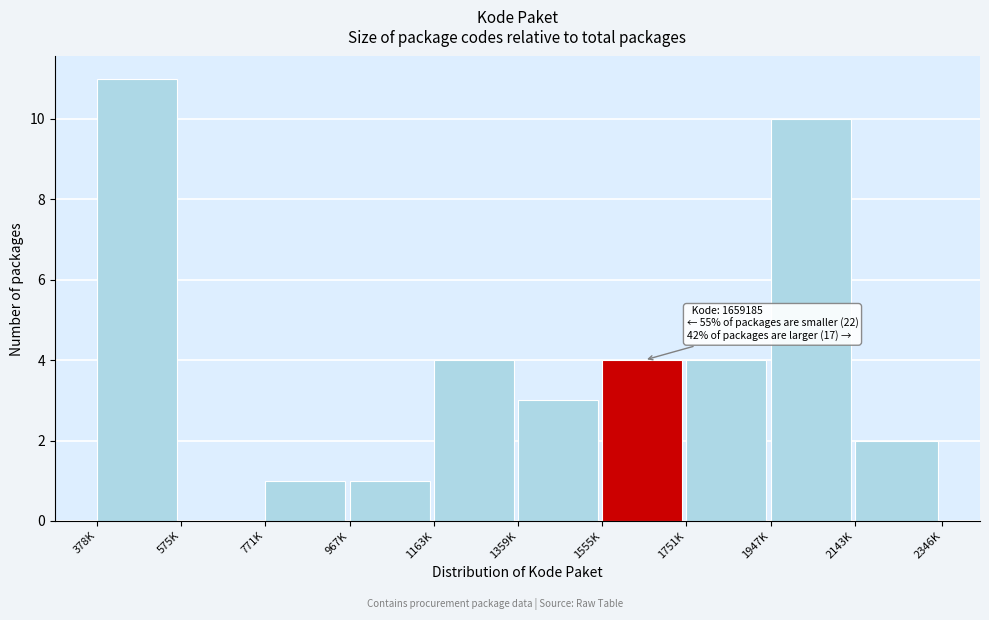

Reading left to right, extract all data points from this chart.

378K=11	575K=0	771K=1	967K=1	1163K=4	1359K=3	1555K=4	1751K=4	1947K=10	2143K=2